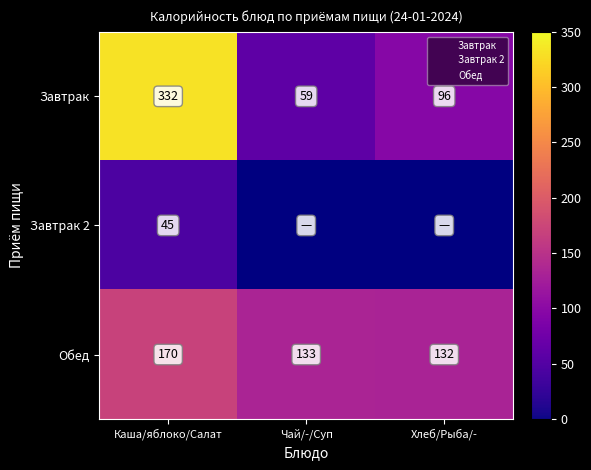

Which series changed the most between Каша/яблоко/Салат and Хлеб/Рыба/-?

Завтрак